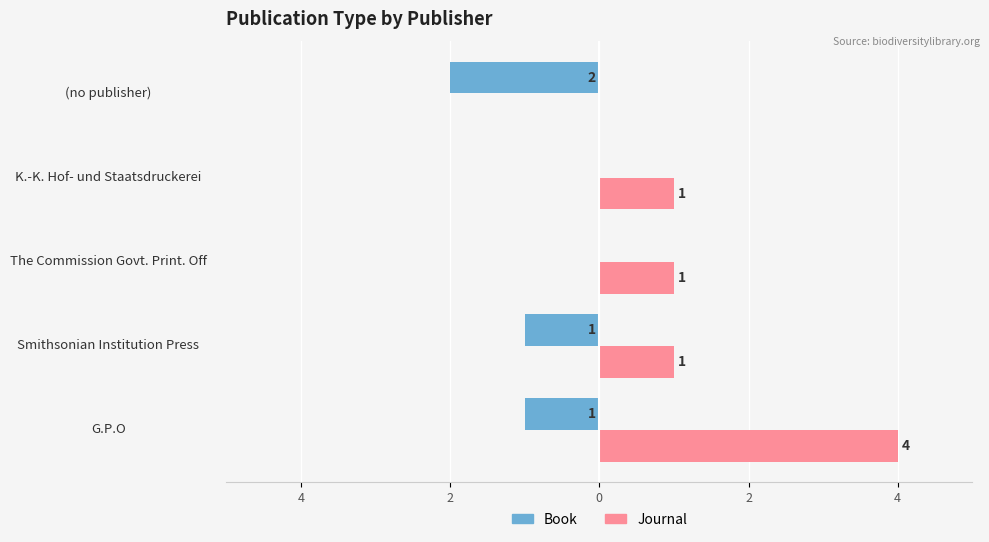

What are all the series names shown in the legend?

Book, Journal